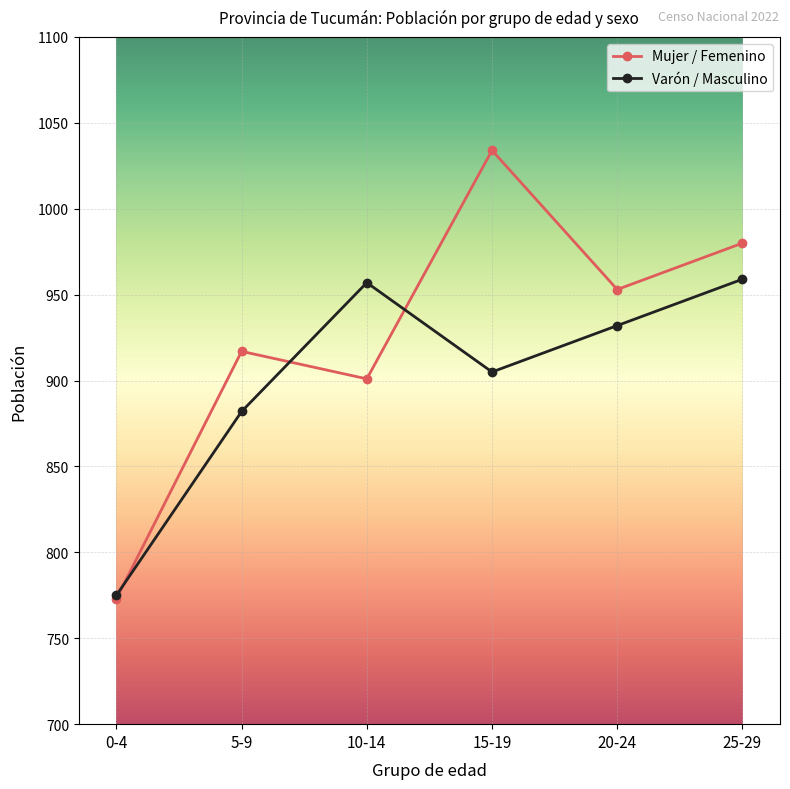

What is the label of the 1st point from the left?

0-4